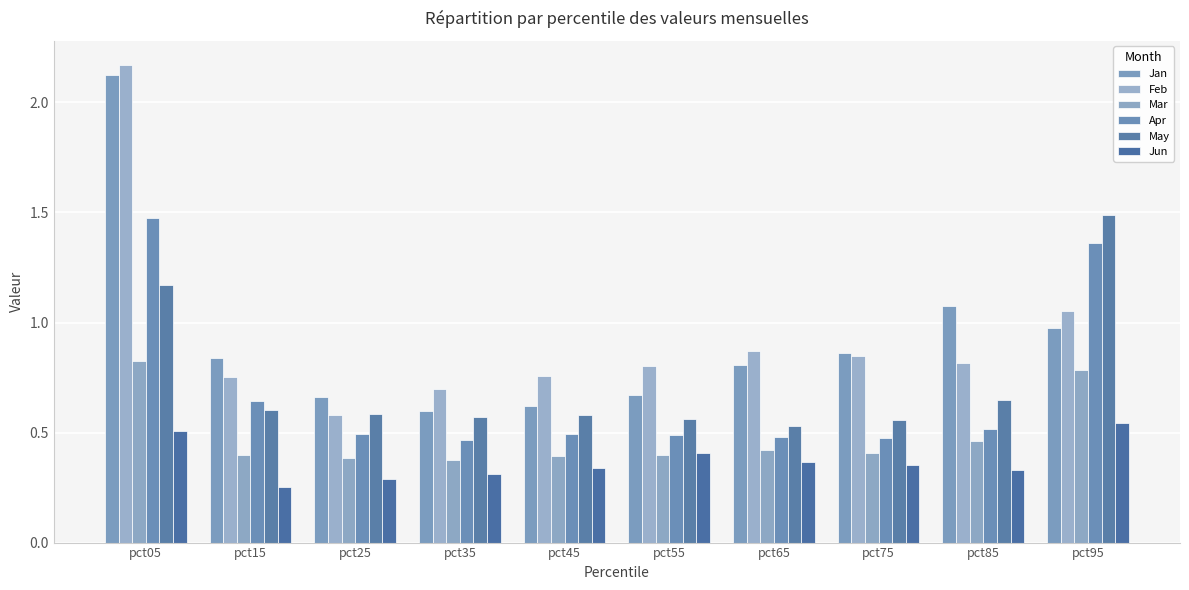

How many Apr values are between 0 and 1?

8